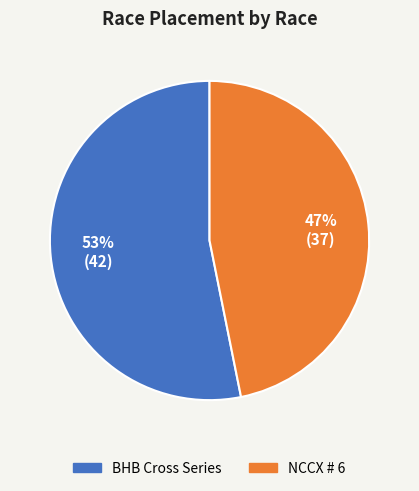

Is NCCX # 6 the majority of the pie?

No